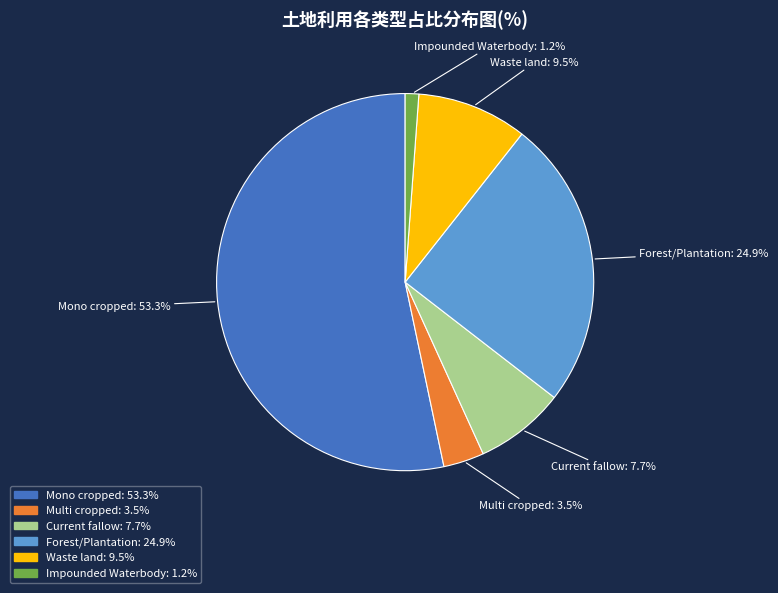

Rank the categories by value from lowest to highest.

Impounded Waterbody, Multi cropped, Current fallow, Waste land, Forest/Plantation, Mono cropped